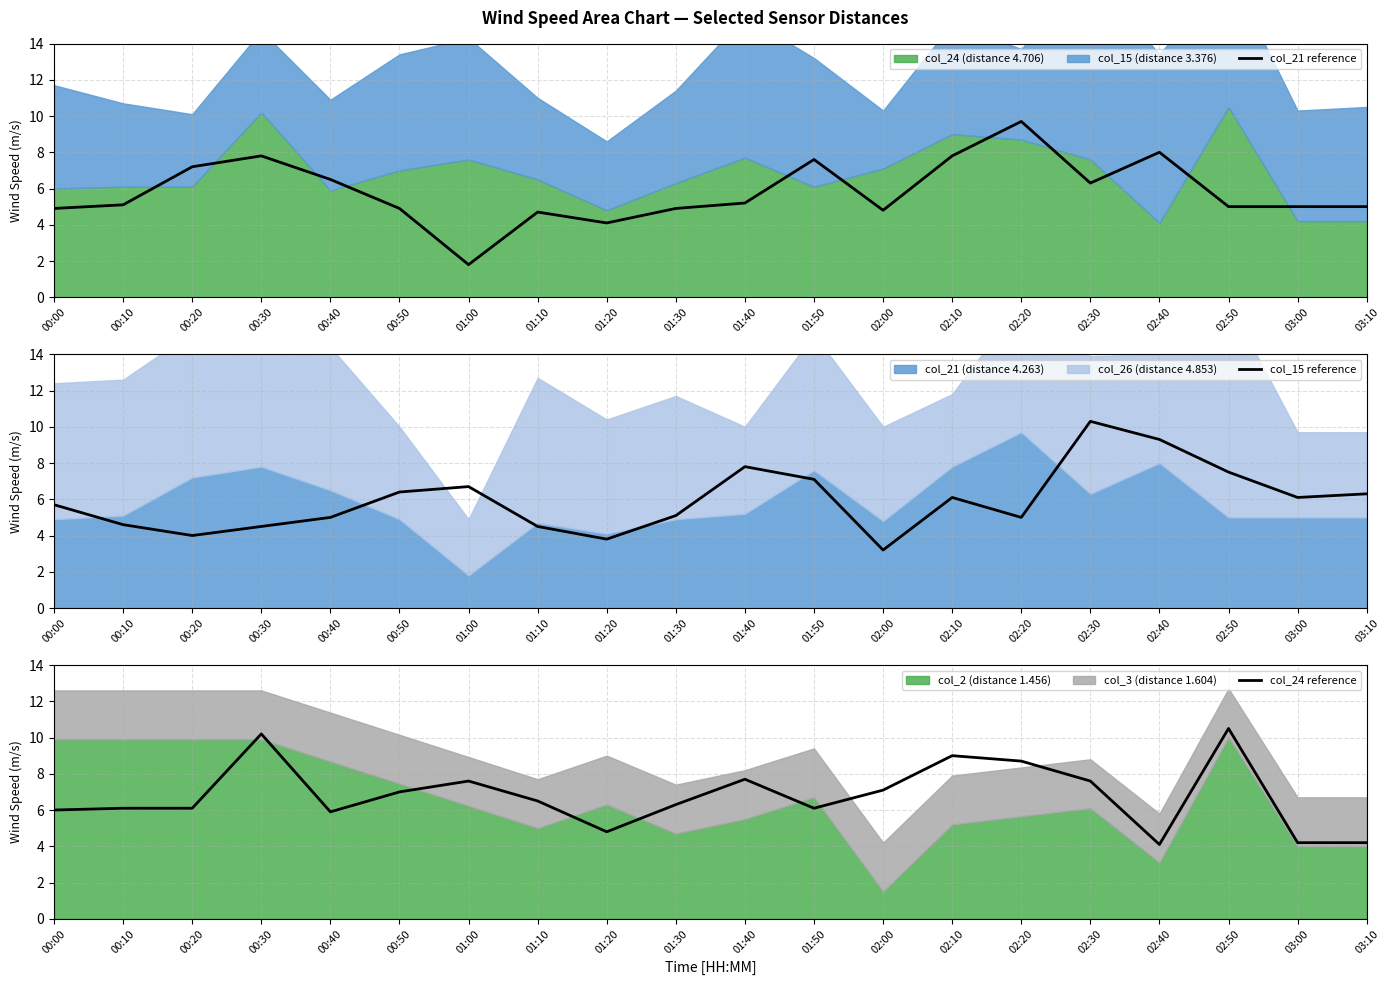

The col_21 reference series shows 4.8 at 02:00. True or false?

True